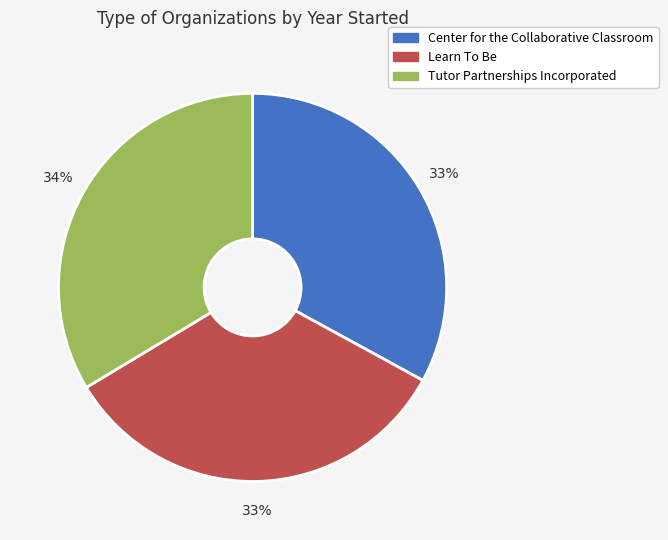

True or false: Tutor Partnerships Incorporated accounts for 34% of the total.

True